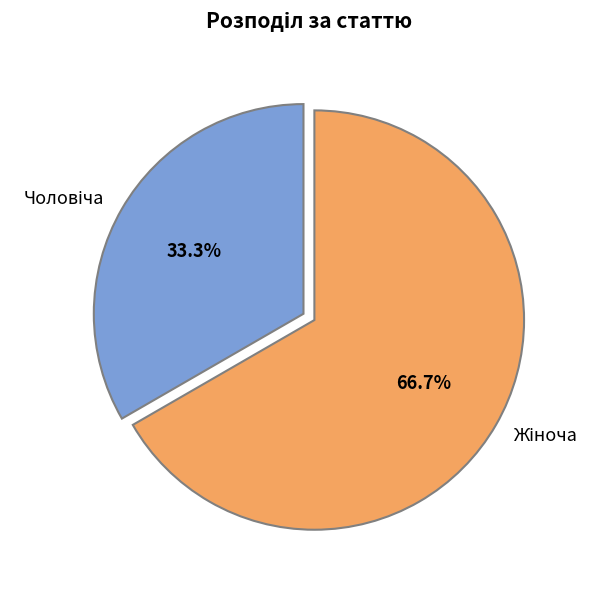

Is there any slice that represents more than half of the pie?

Yes